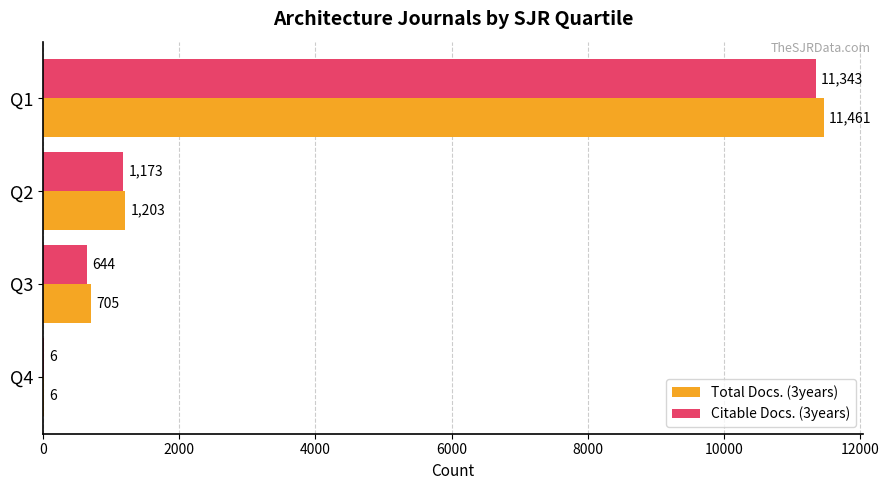

What is the sum of the Citable Docs. (3years) values at Q2 and Q3?

1817